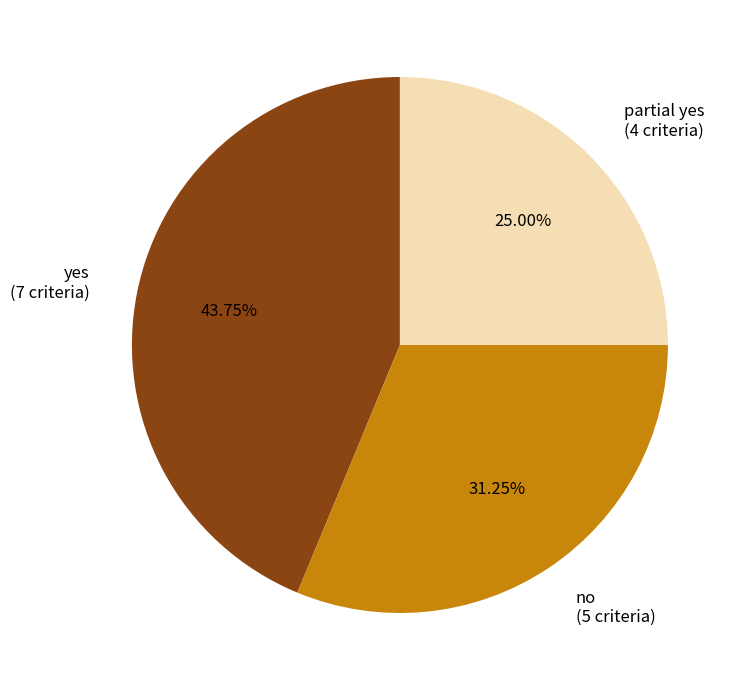

Is the sum of no and yes greater than half?

Yes